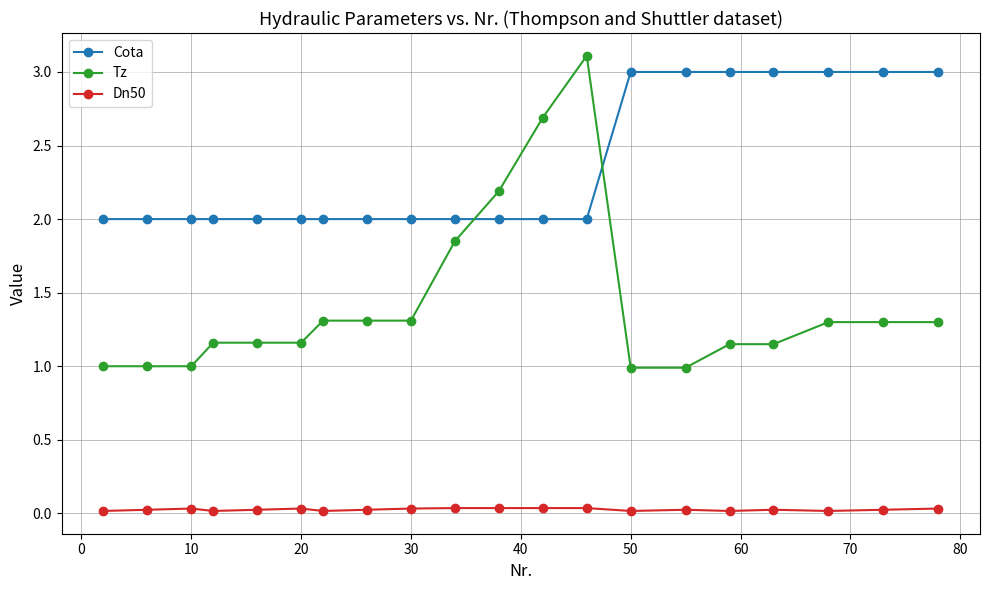

What is the difference between the second highest and second lowest values in the Tz series?

1.7